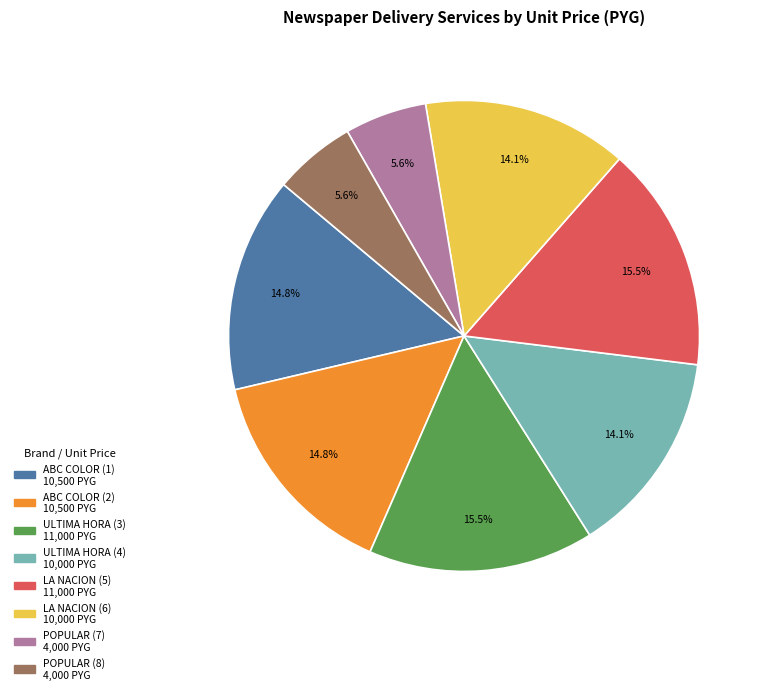

How many segments does this pie chart have?

8